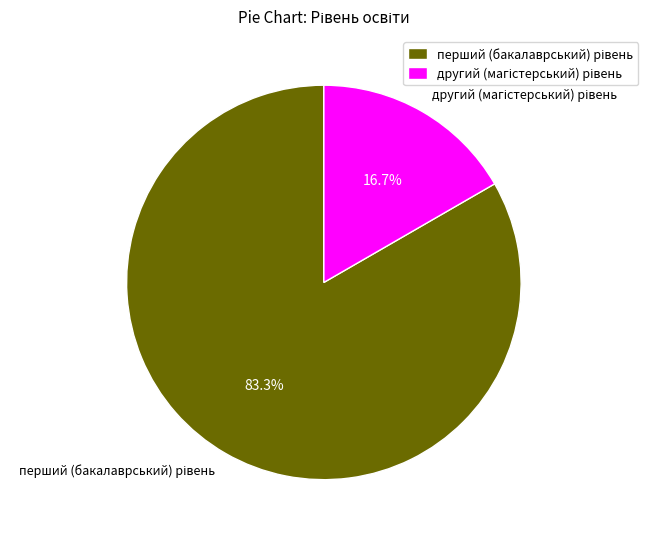

Is there any slice that represents more than half of the pie?

Yes